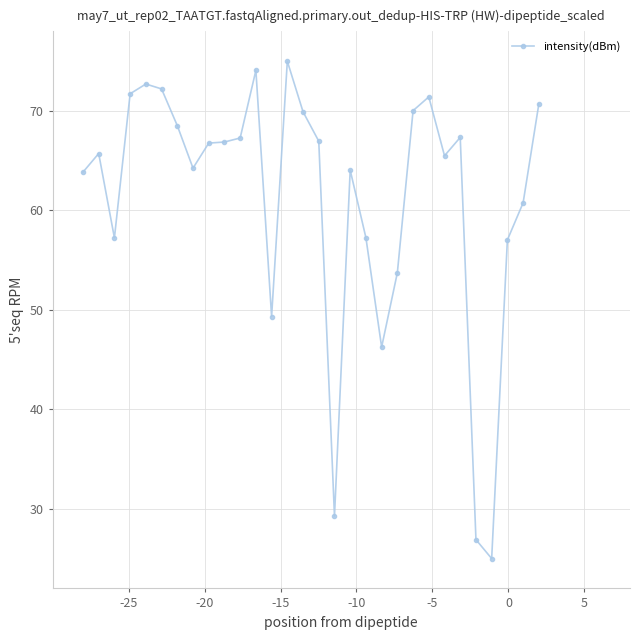

Does the chart have visible grid lines?

Yes